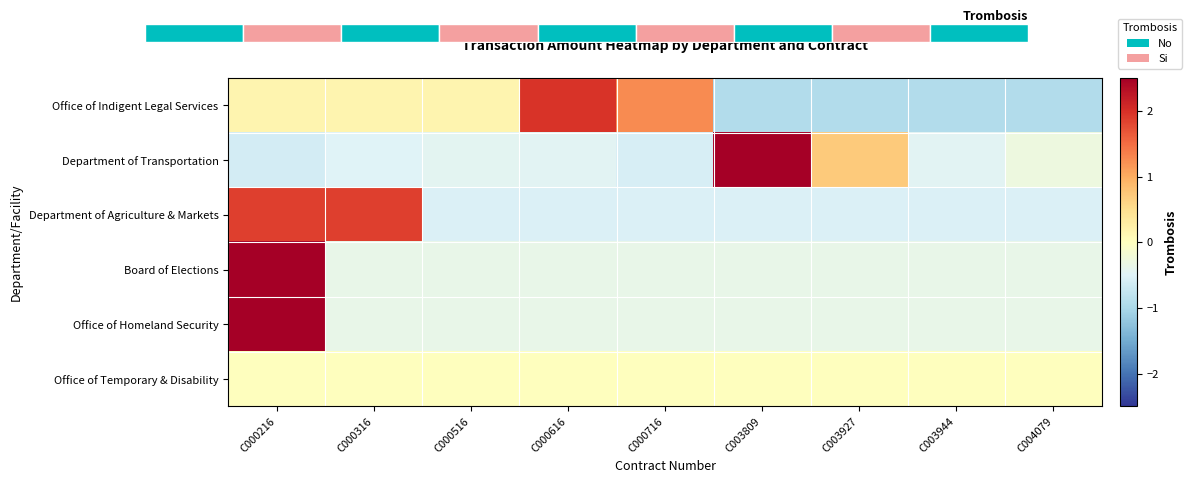

Which has a higher value, C000316 or C003927?

C000316